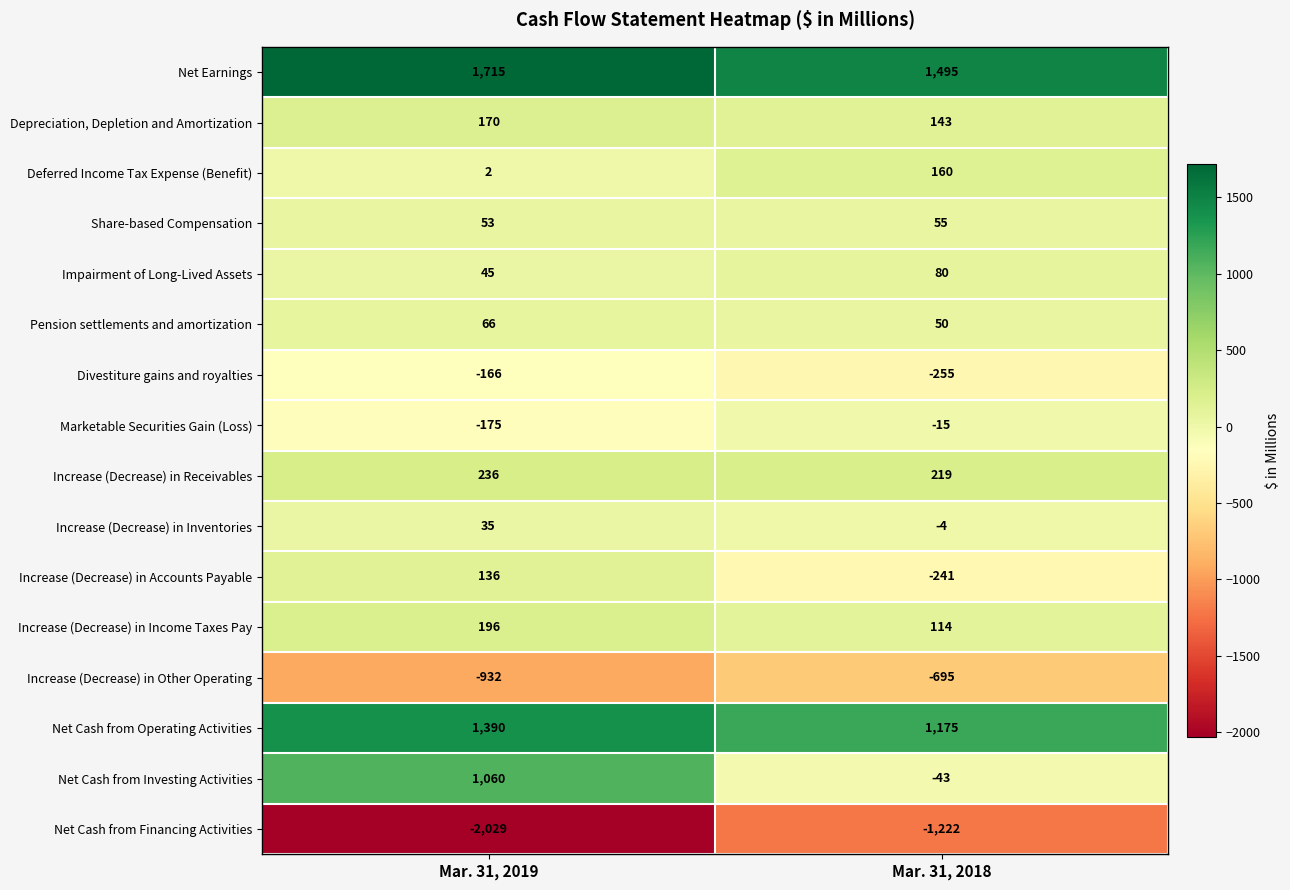

What is the average value of the Net Earnings series?

1605